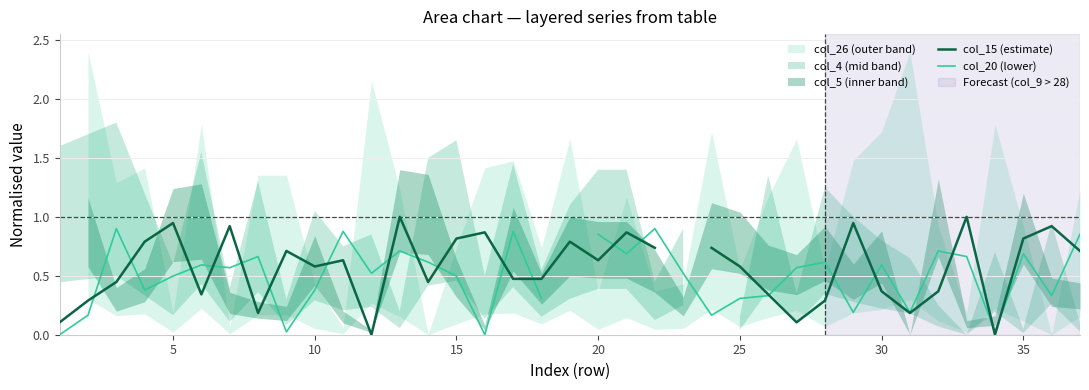

How many data points in col_15 (estimate) are above 0?

34